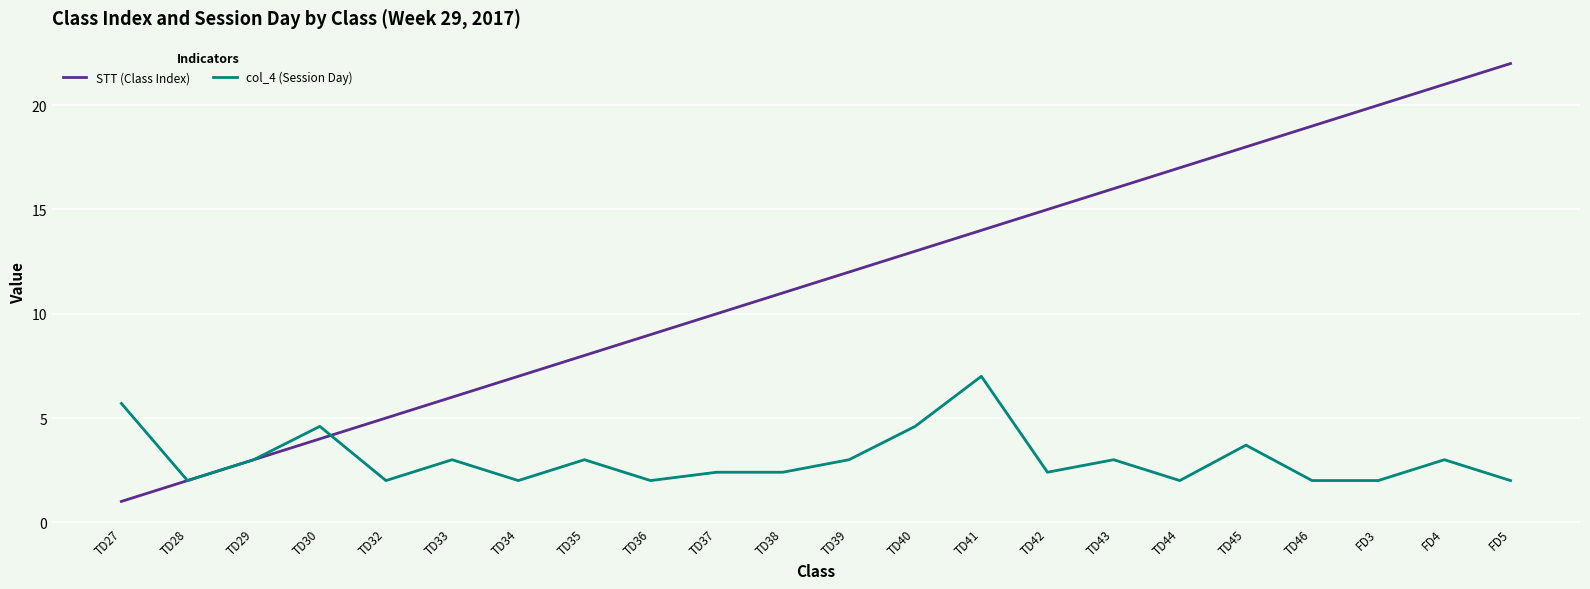

What is the highest value of the STT (Class Index) series?

22.0